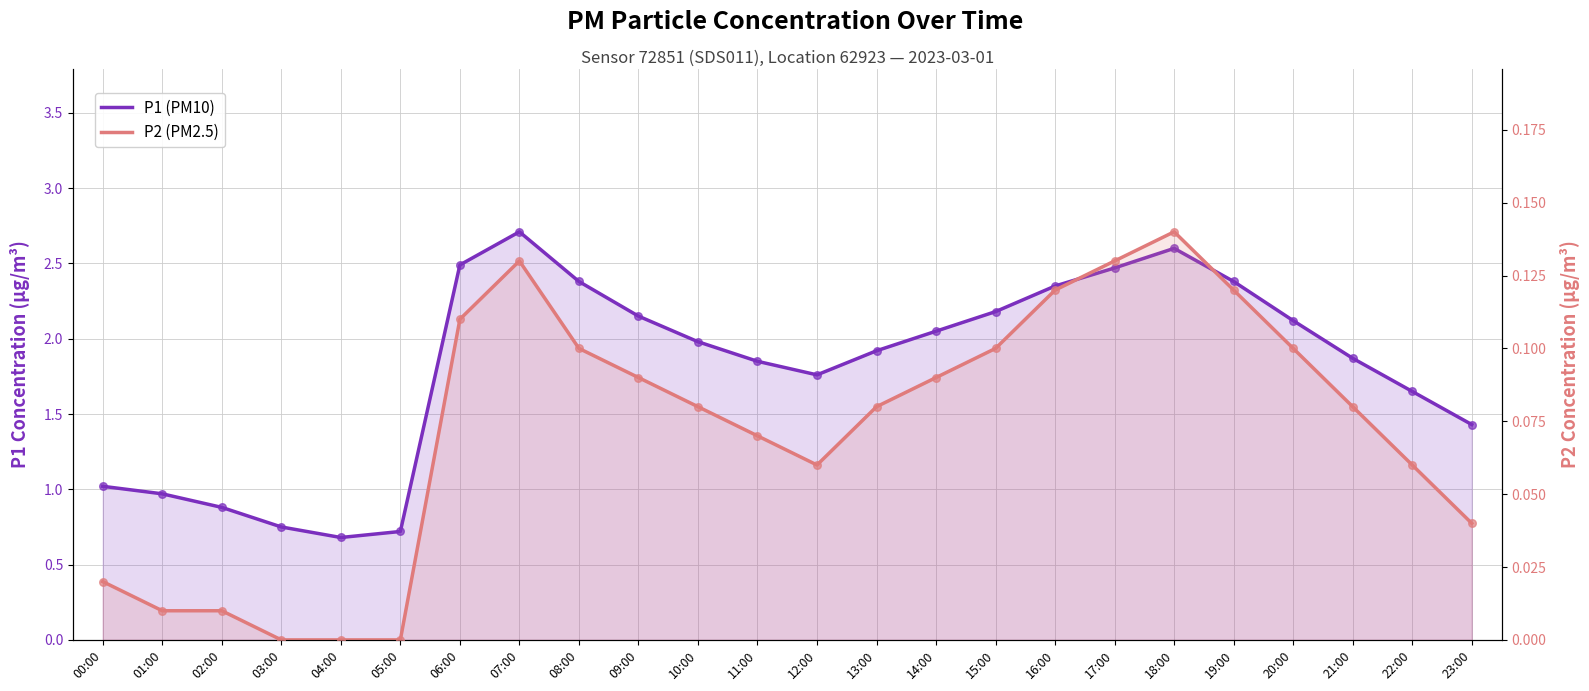

What are all the series names shown in the legend?

P1 (PM10), P2 (PM2.5)